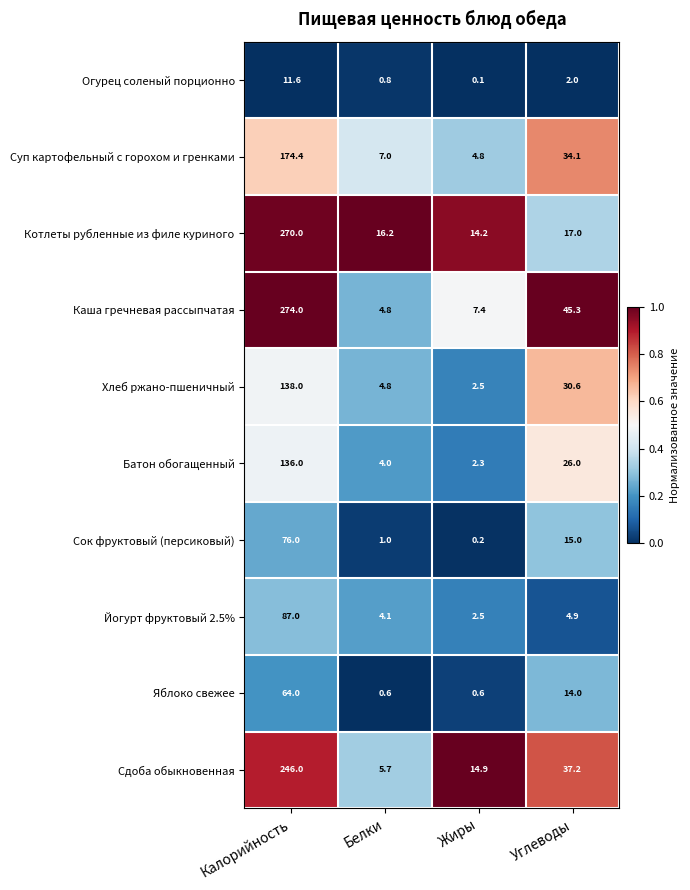

Rank the series by their maximum value, from highest to lowest.

Каша гречневая рассыпчатая, Котлеты рубленные из филе куриного, Сдоба обыкновенная, Суп картофельный с горохом и гренками, Хлеб ржано-пшеничный, Батон обогащенный, Йогурт фруктовый 2.5%, Сок фруктовый (персиковый), Яблоко свежее, Огурец соленый порционно